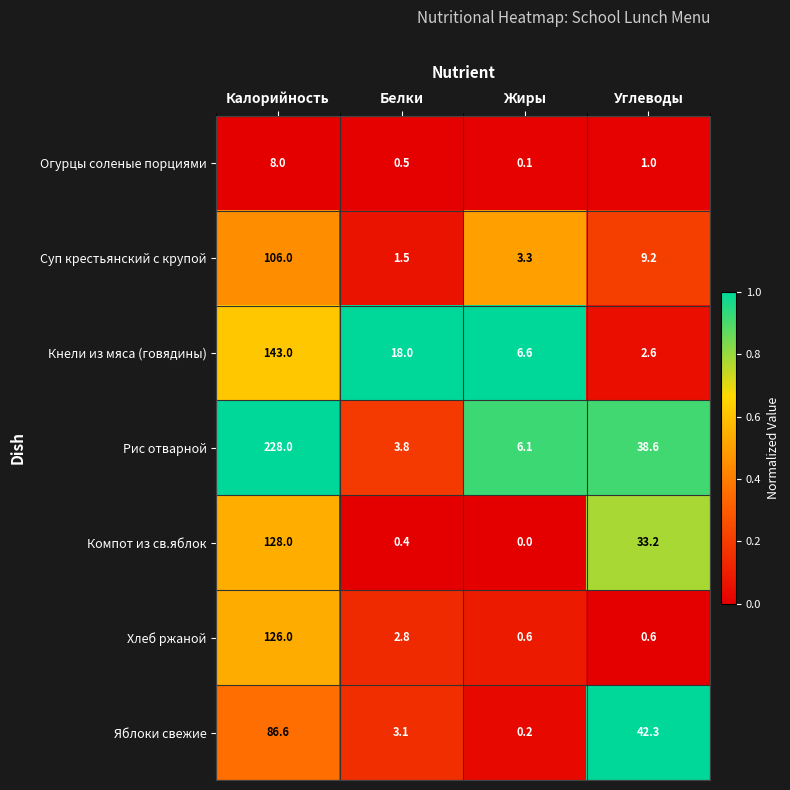

The value of Хлеб ржаной at Белки is 1.1. True or false?

False